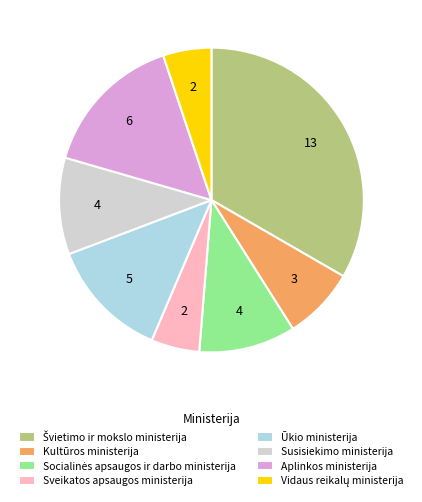

What is the ratio of the value at Aplinkos ministerija to the value at Susisiekimo ministerija?

1.5